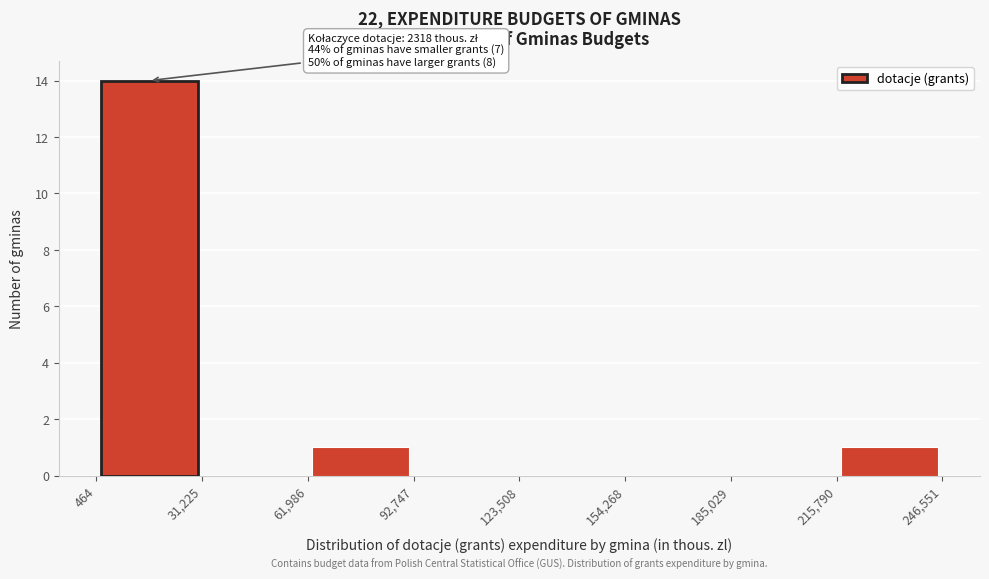

Which range on the x-axis has the tallest bar?

464 to 31,225